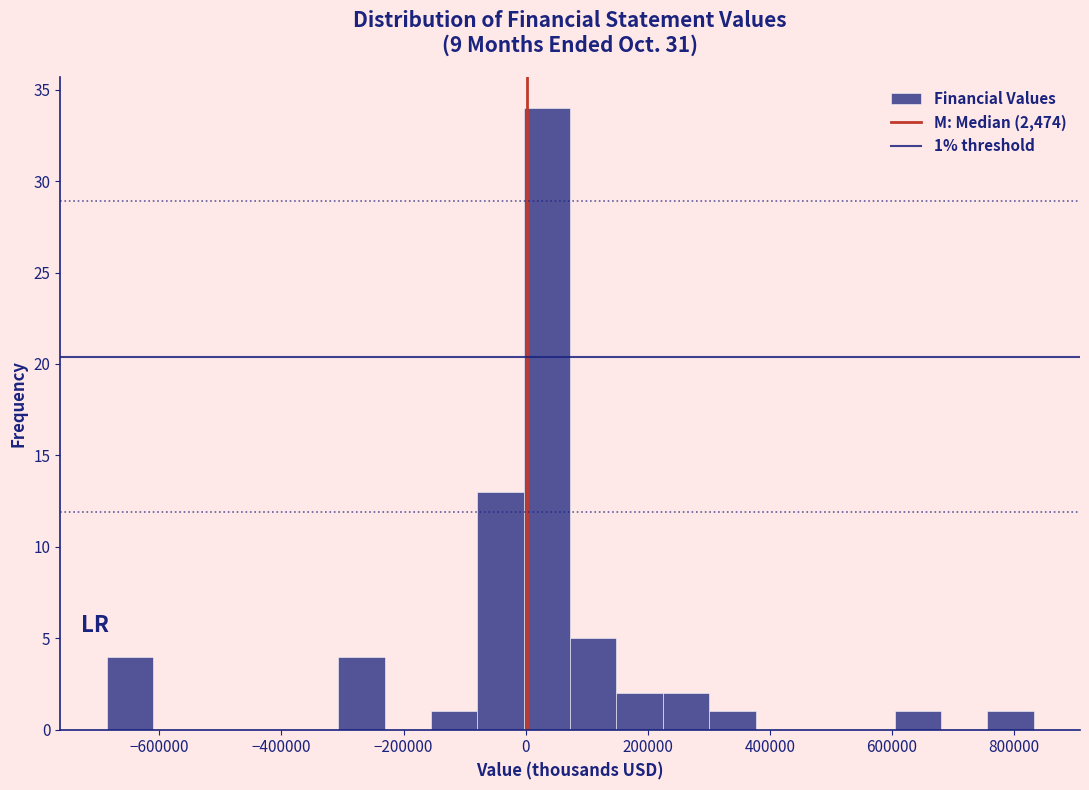

Around what value on the x-axis is the tallest bar? Give the approximate position of its centre, as read against the axis.

40000